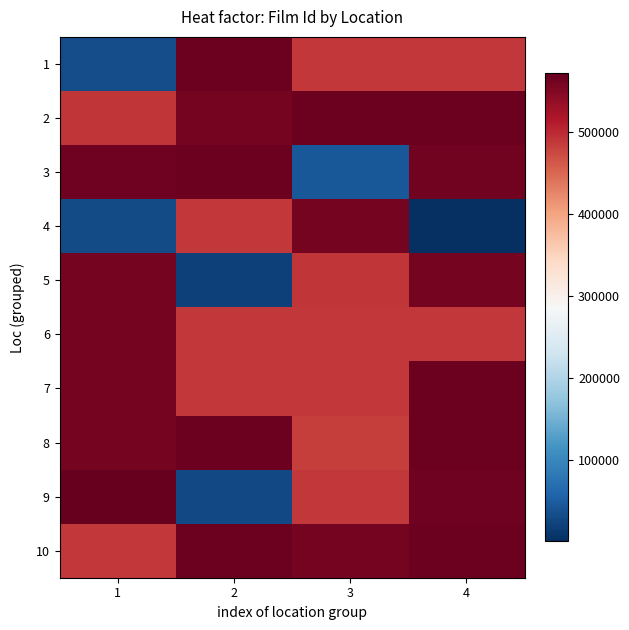

Between 1 and 4, which is larger?

4